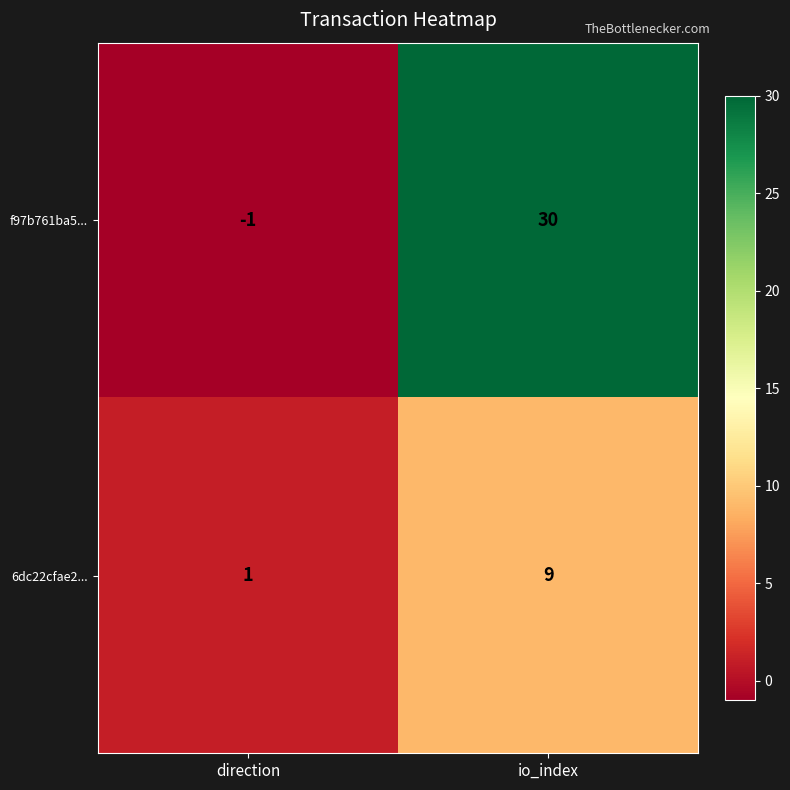

Read the f97b761ba5... value at io_index.

30